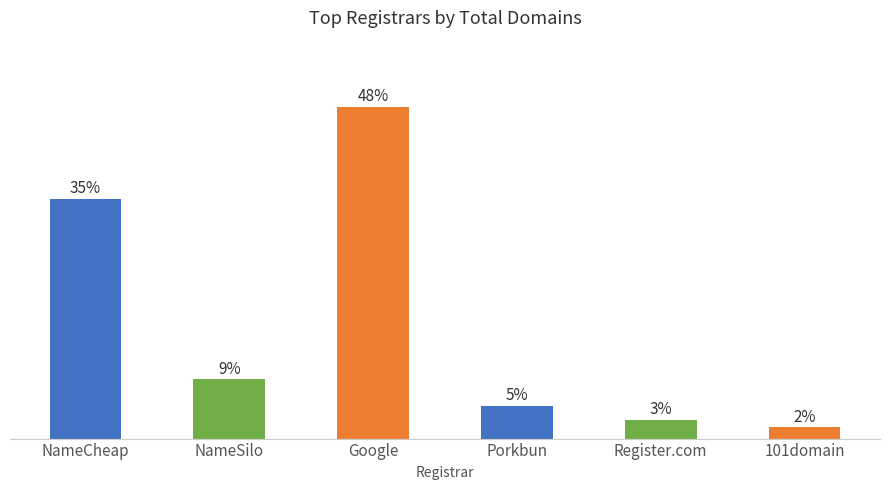

Does the chart contain stacked bars?

No